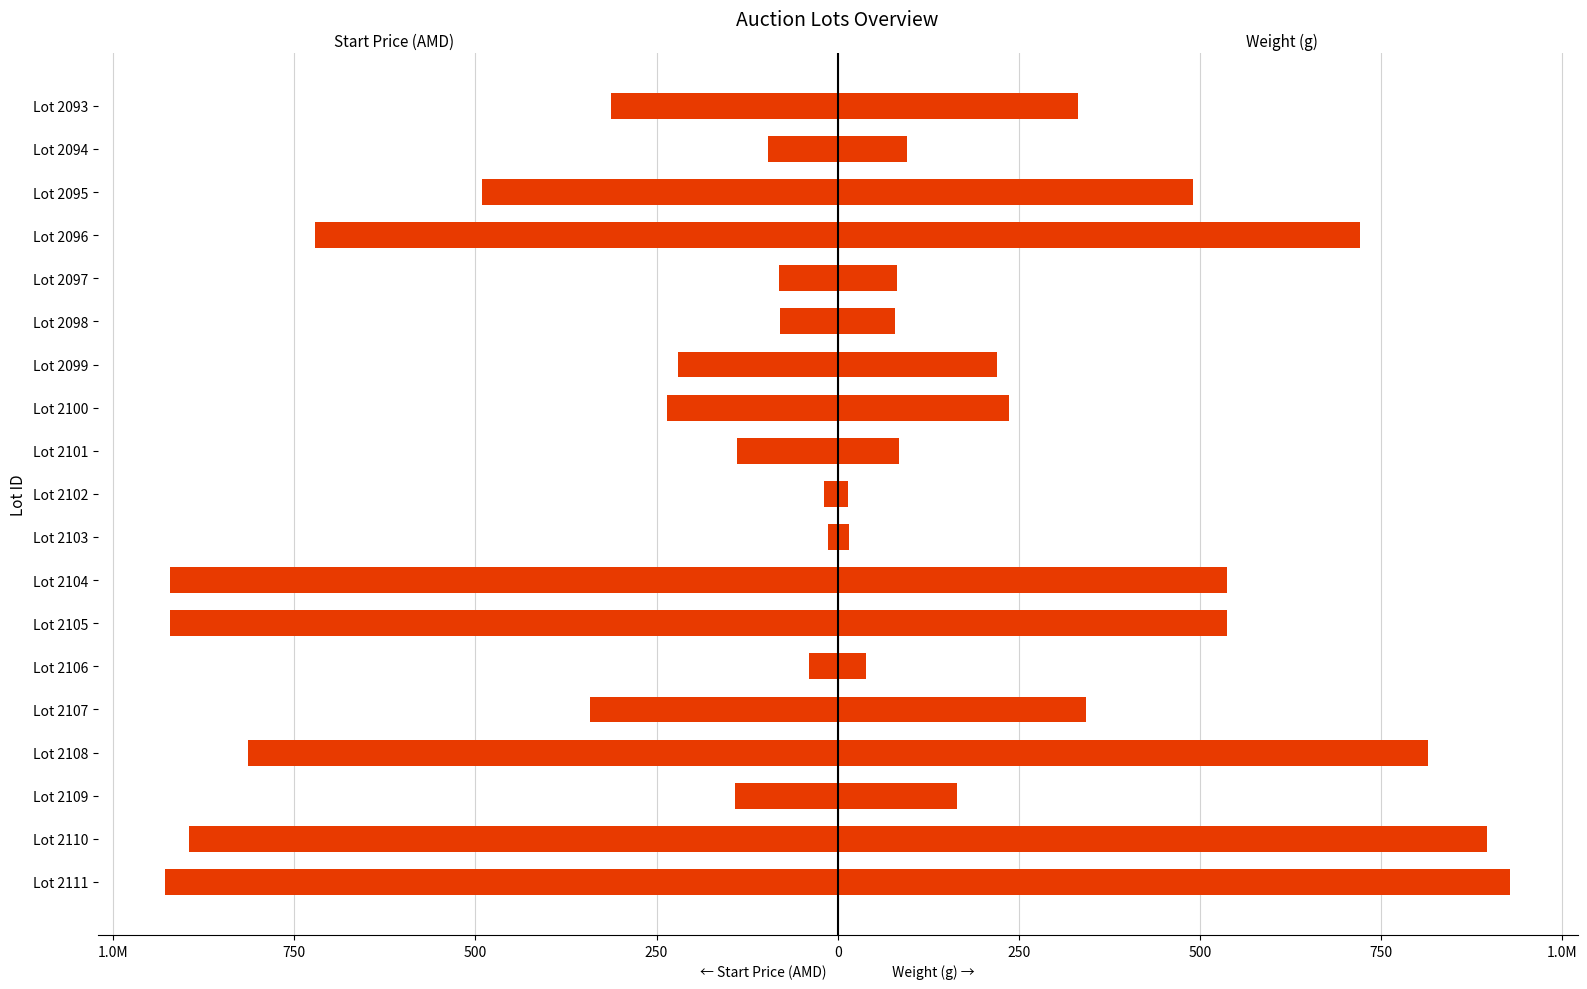

Rank the series by their maximum value, from highest to lowest.

Weight (g), Start Price (AMD)